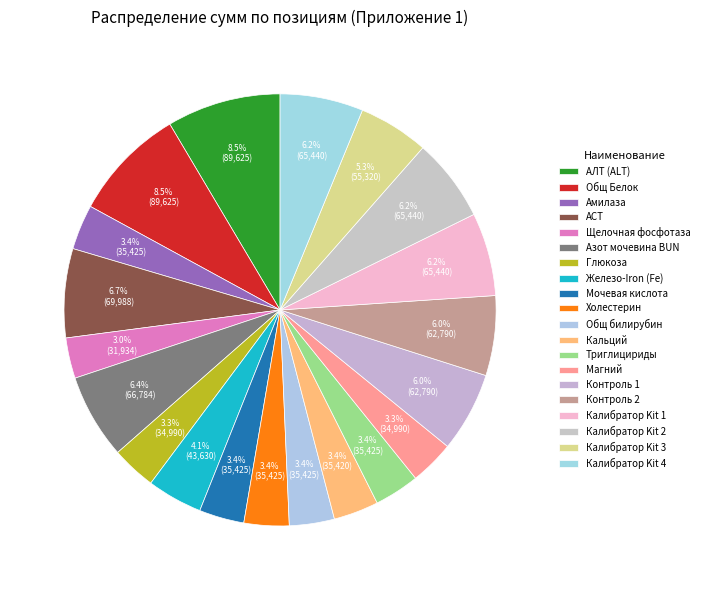

How many slices are in this pie chart?

20